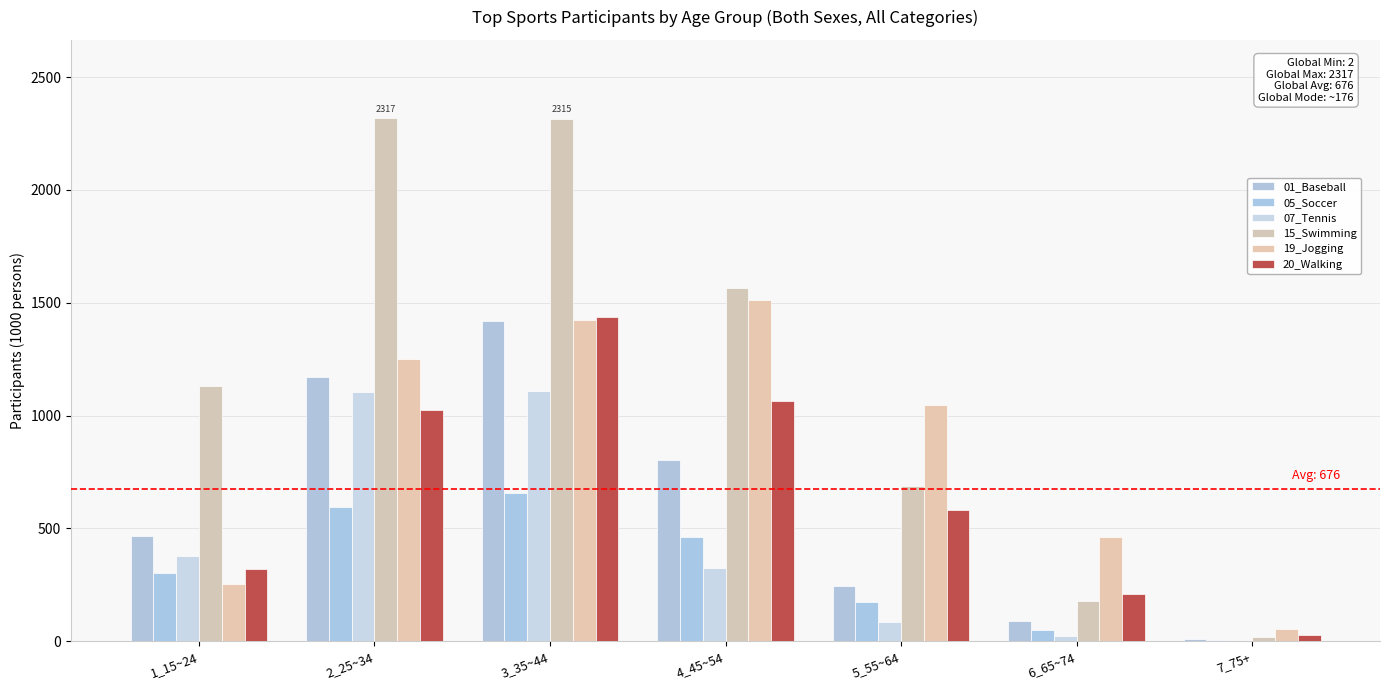

What is the sum of the 05_Soccer values at 3_35~44 and 7_75+?

660